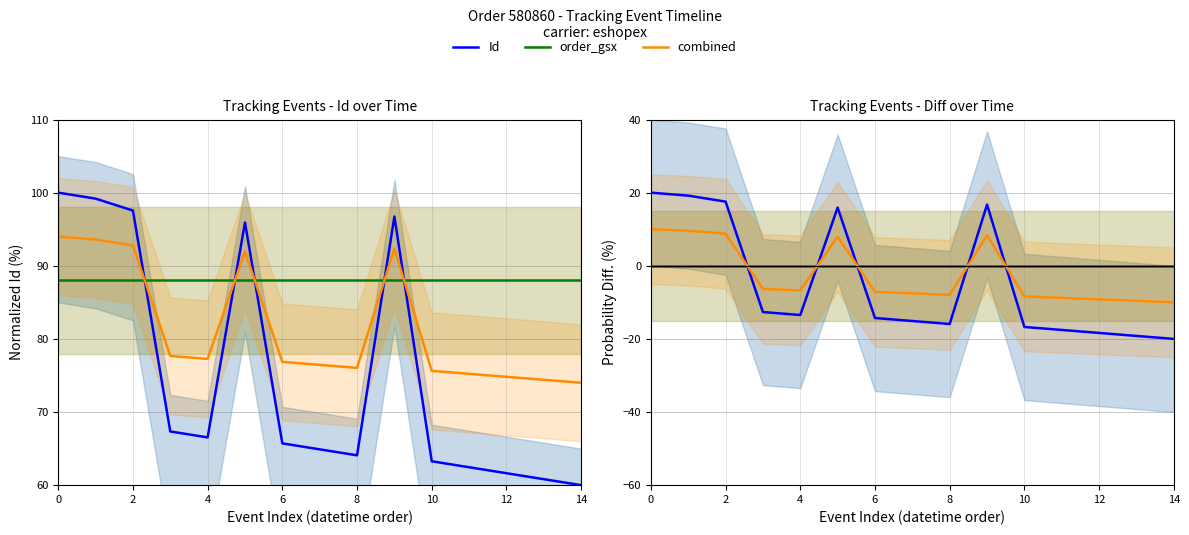

What is the minimum value shown in the chart?

-20.0